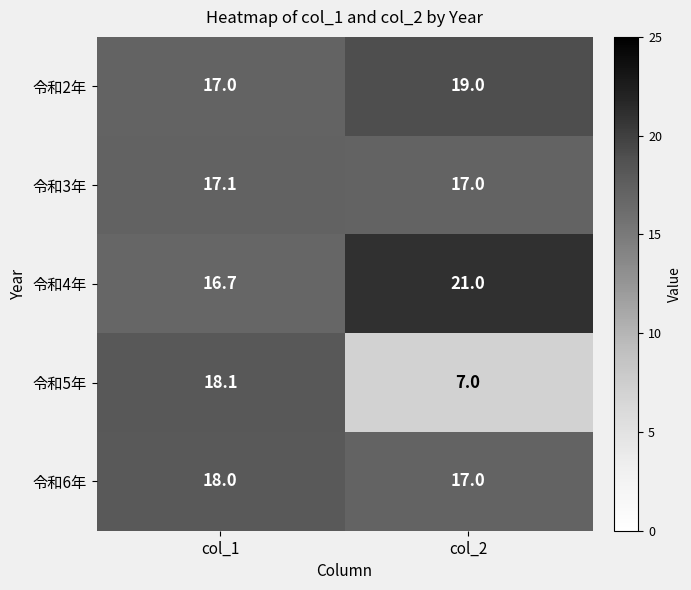

Reading left to right, what are all the values shown in this chart?

令和2年: col_1=17.0	col_2=19.0
令和3年: col_1=17.1	col_2=17.0
令和4年: col_1=16.7	col_2=21.0
令和5年: col_1=18.1	col_2=7.0
令和6年: col_1=18.0	col_2=17.0